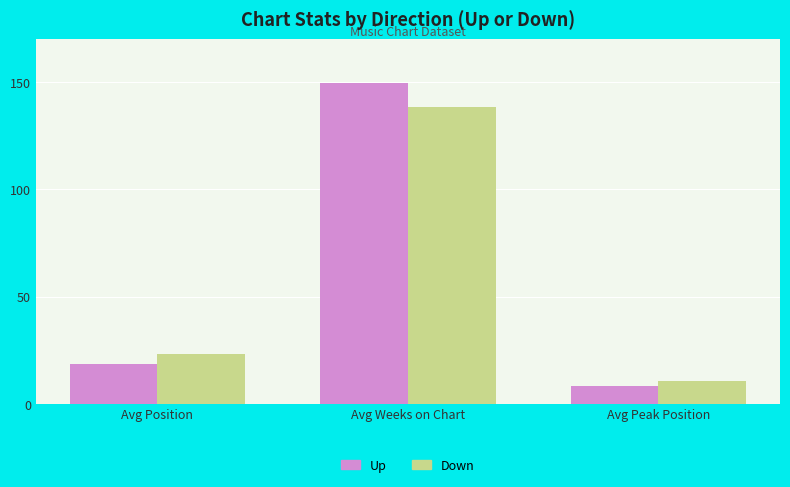

Read the Down value at Avg Position.

23.4